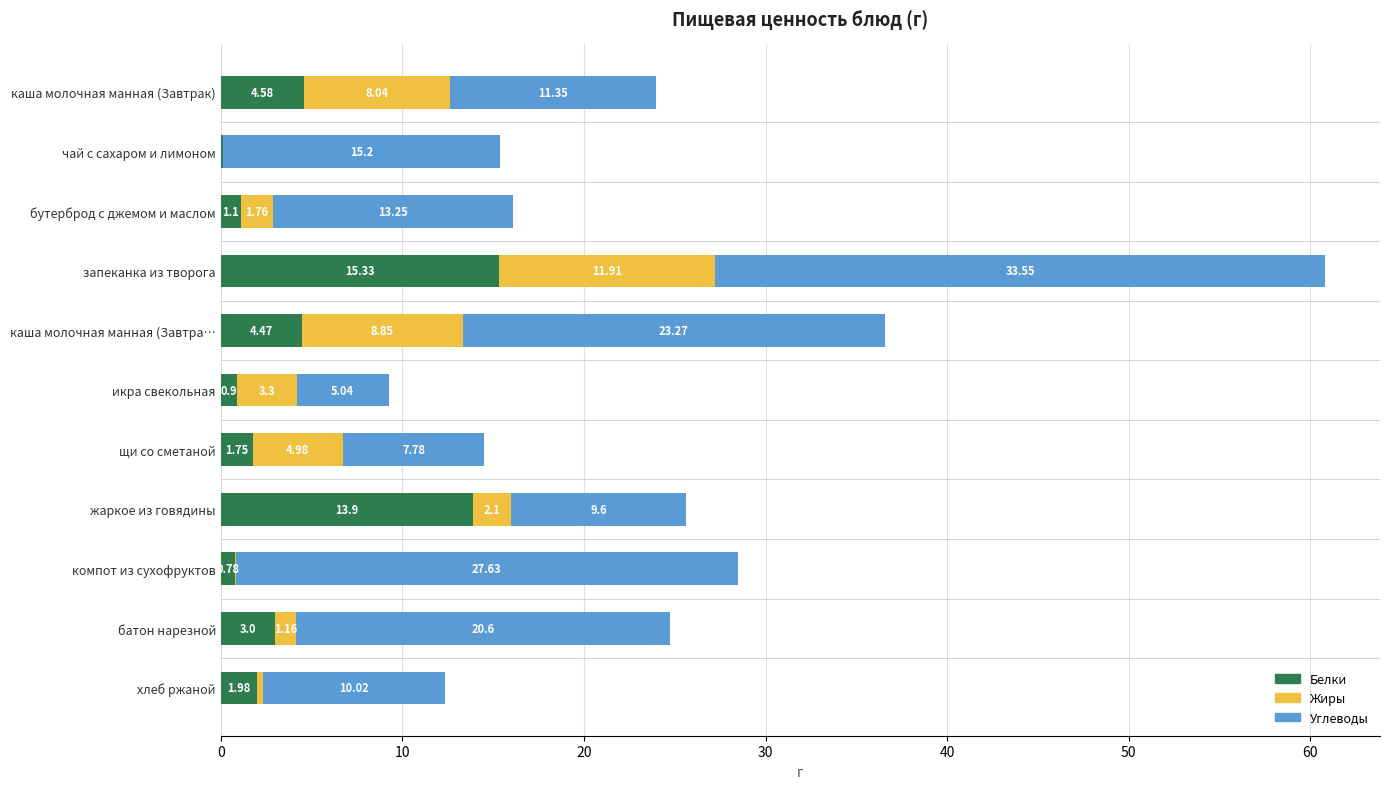

What is the total value across all series at запеканка из творога?

60.8